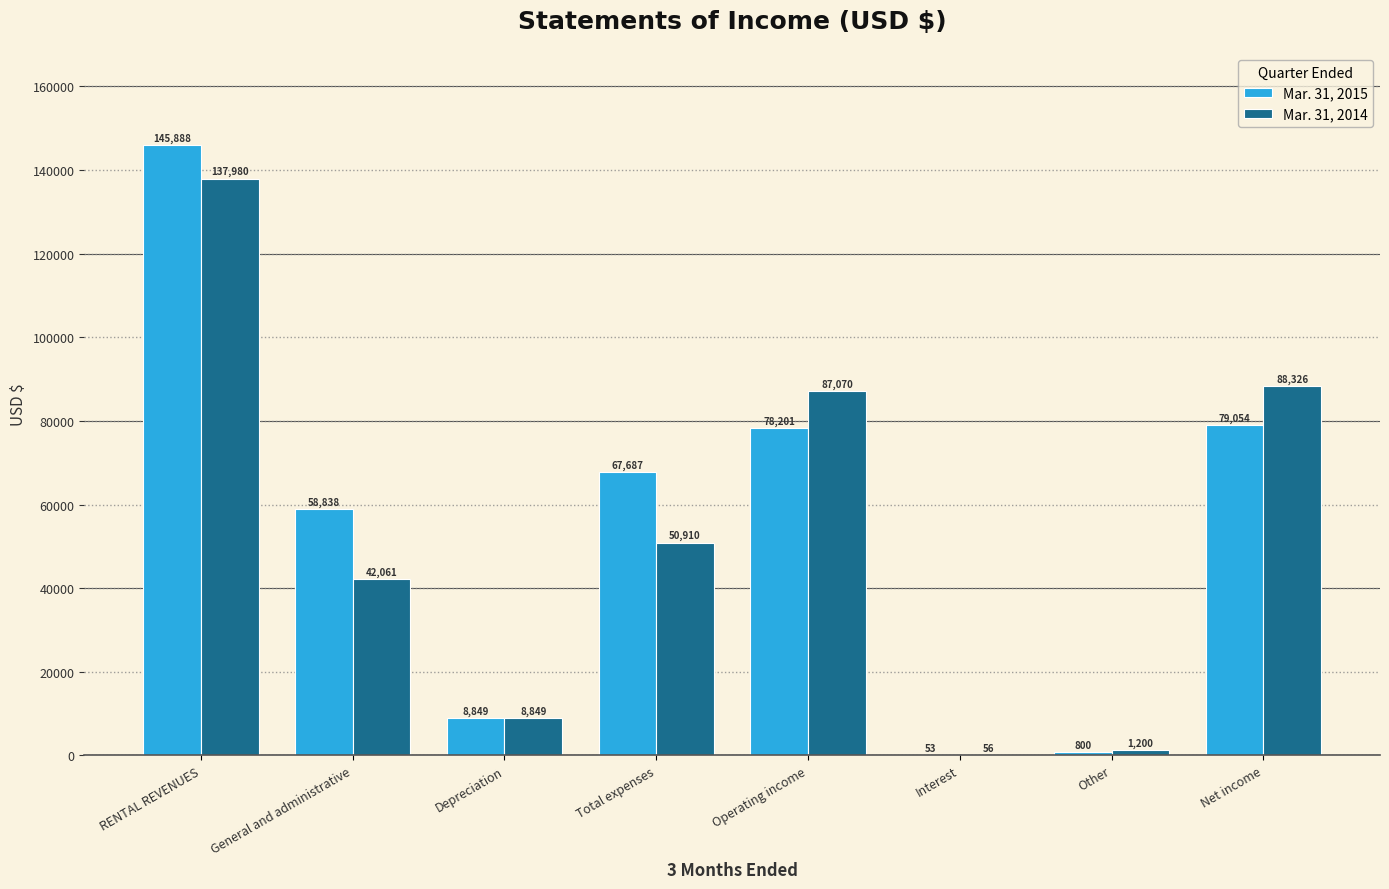

What is the average value of the Mar. 31, 2015 series?

54921